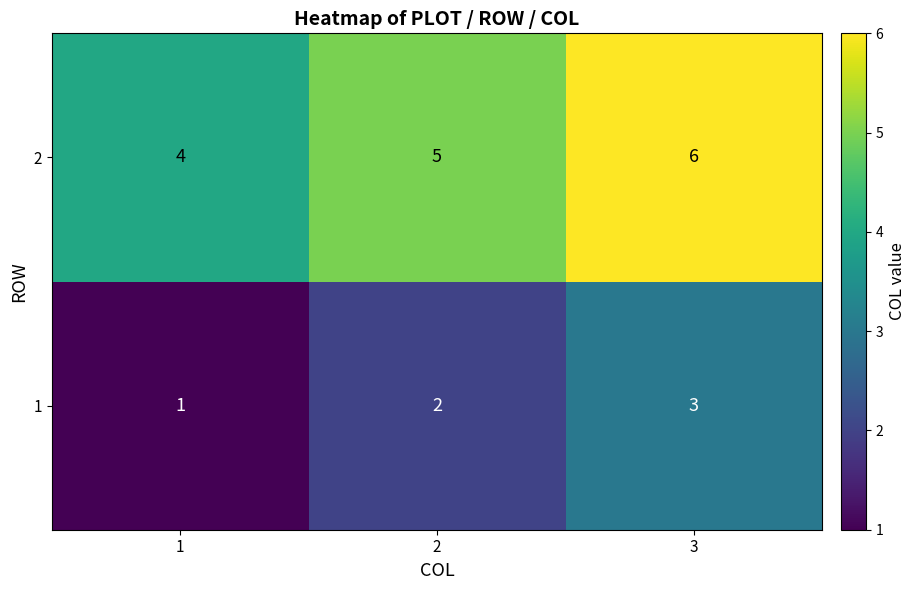

How many 1 values are between 1 and 3?

3